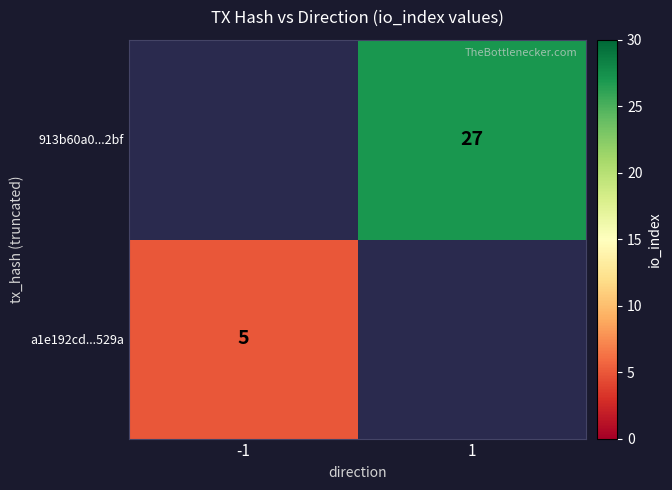

How many categories are shown in the chart?

2